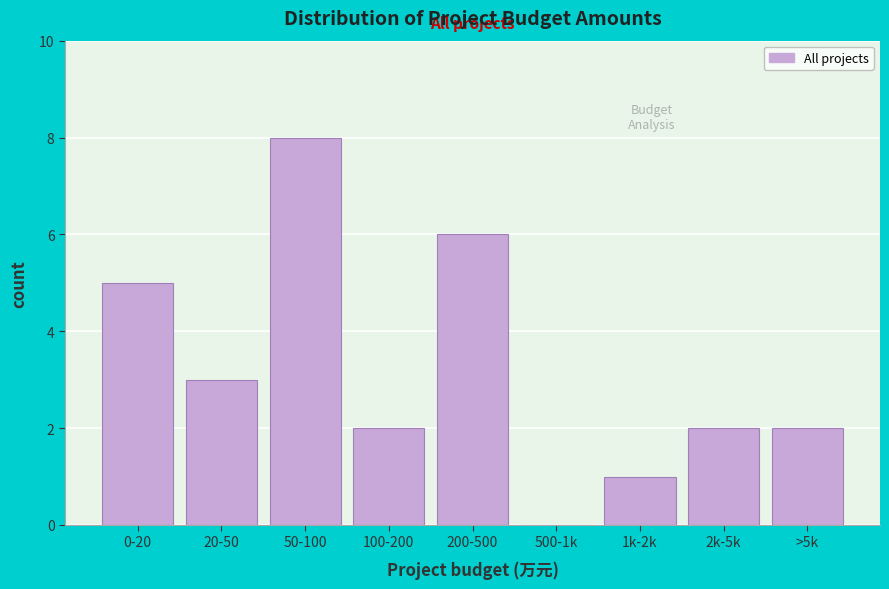

Reading right to left, list all the values displayed in this chart.

>5k=2	2k-5k=2	1k-2k=1	500-1k=0	200-500=6	100-200=2	50-100=8	20-50=3	0-20=5